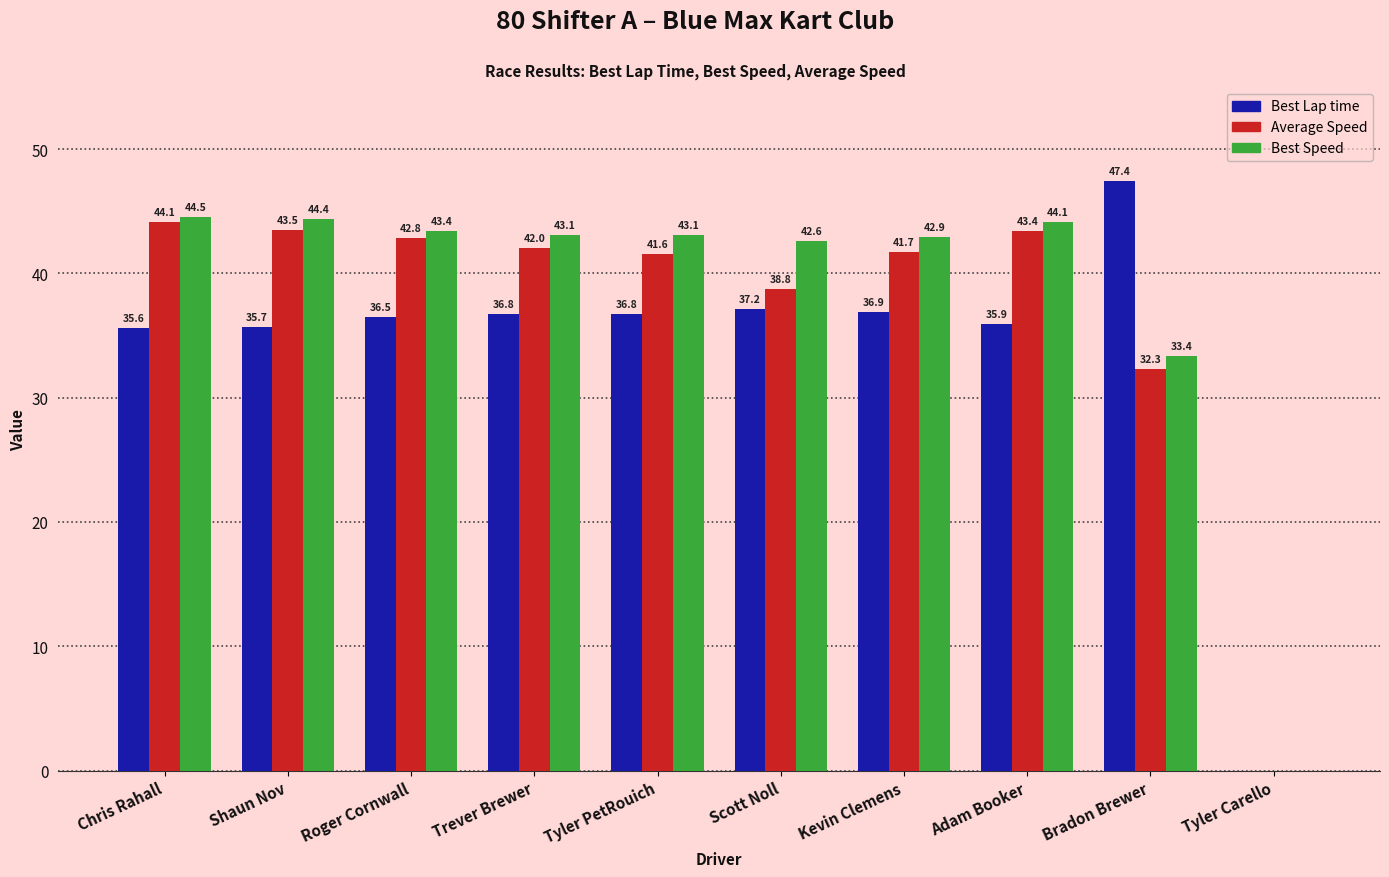

What is the difference between the Average Speed values at Trever Brewer and Tyler Carello?

42.0